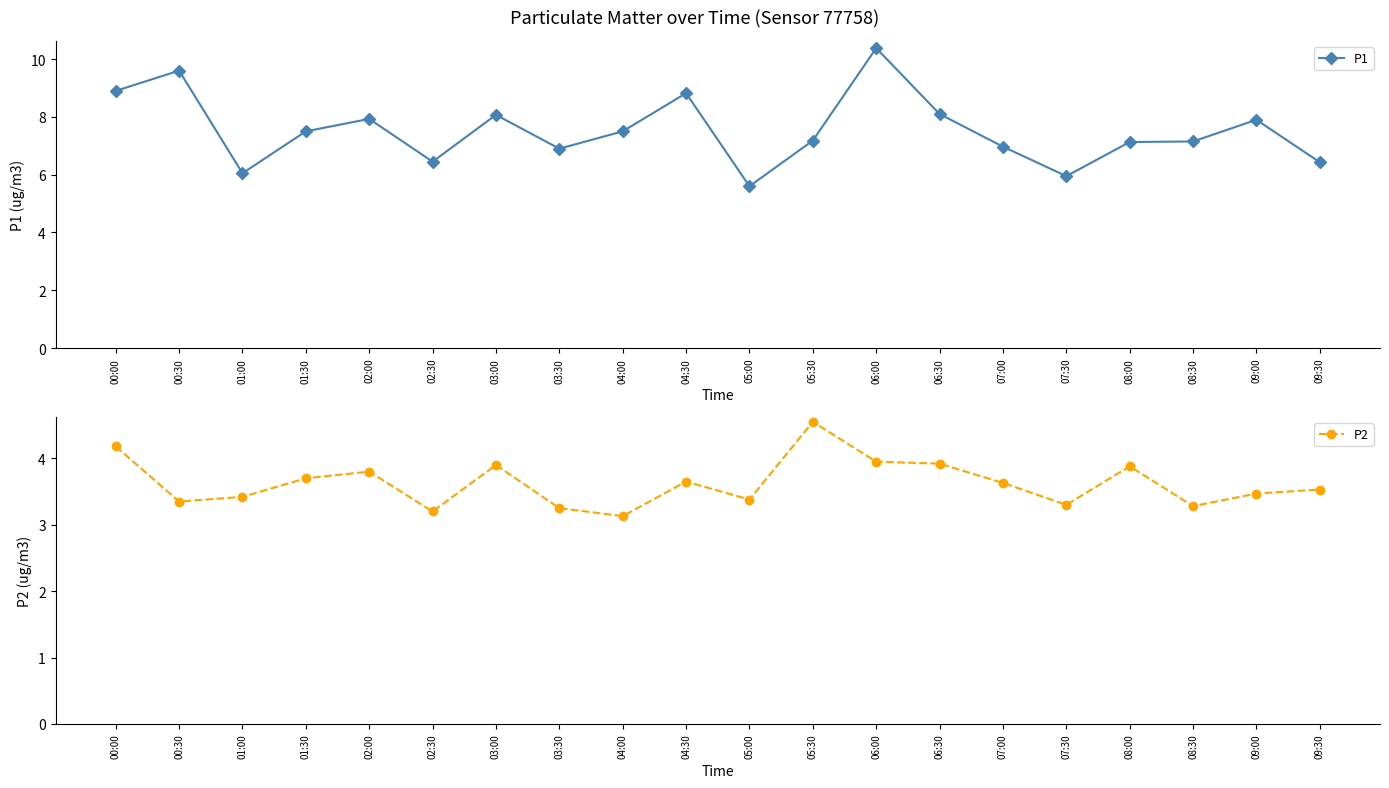

Which has a higher value, 04:00 or 07:00?

04:00